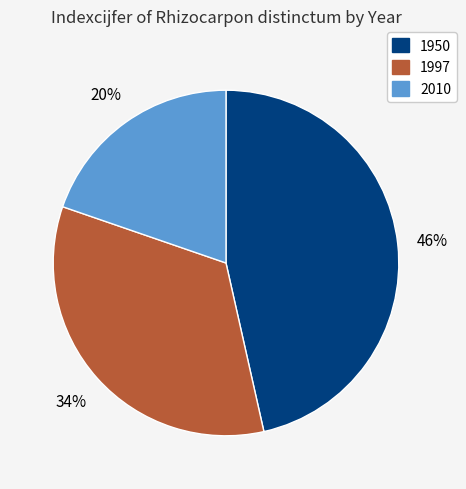

To the nearest percent, what is the average slice percentage?

33%